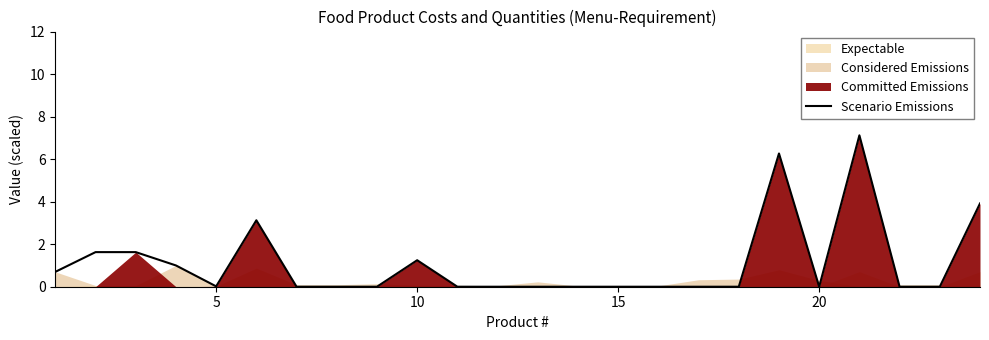

What is the maximum value for Scenario Emissions?

7.1